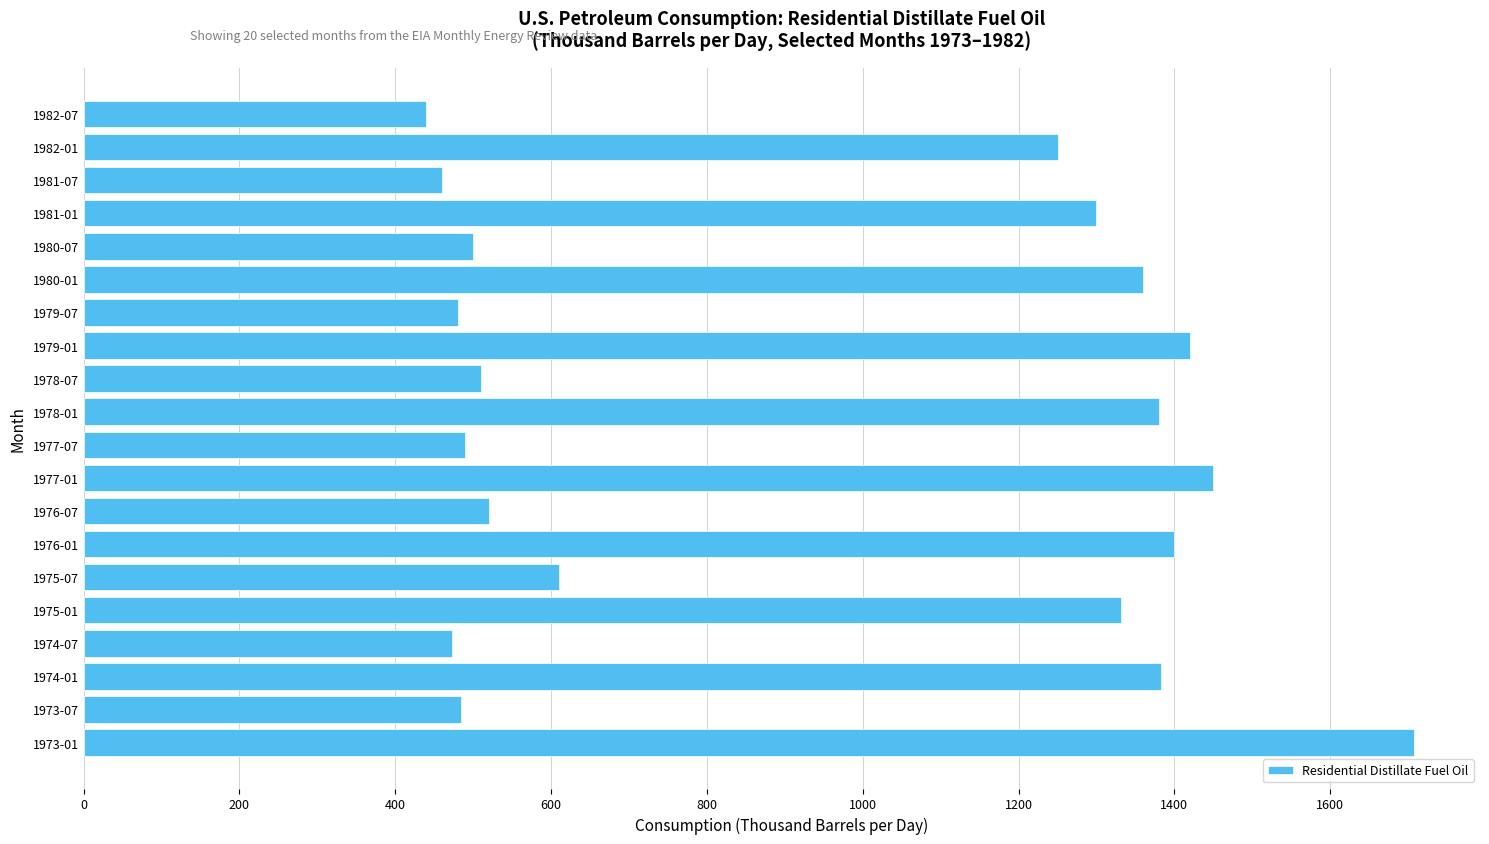

What is the sum of all values?

18948.2